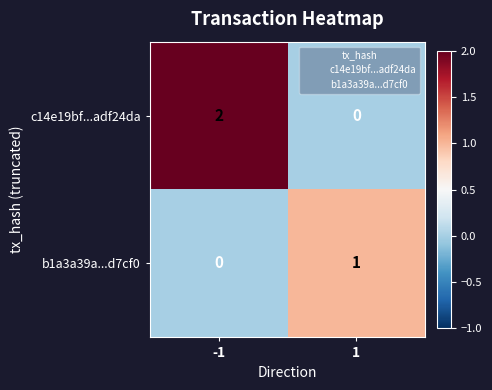

Is the value of b1a3a39a...d7cf0 at -1 greater than the value of c14e19bf...adf24da at -1?

No